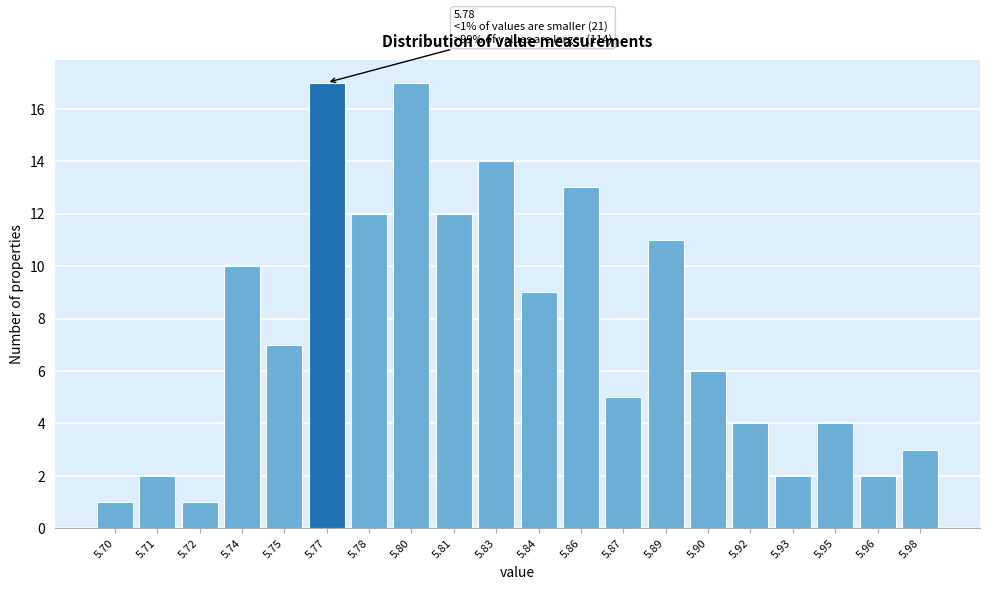

Reading left to right, transcribe all the data shown in this chart.

1	2	1	10	7	17	12	17	12	14	9	13	5	11	6	4	2	4	2	3